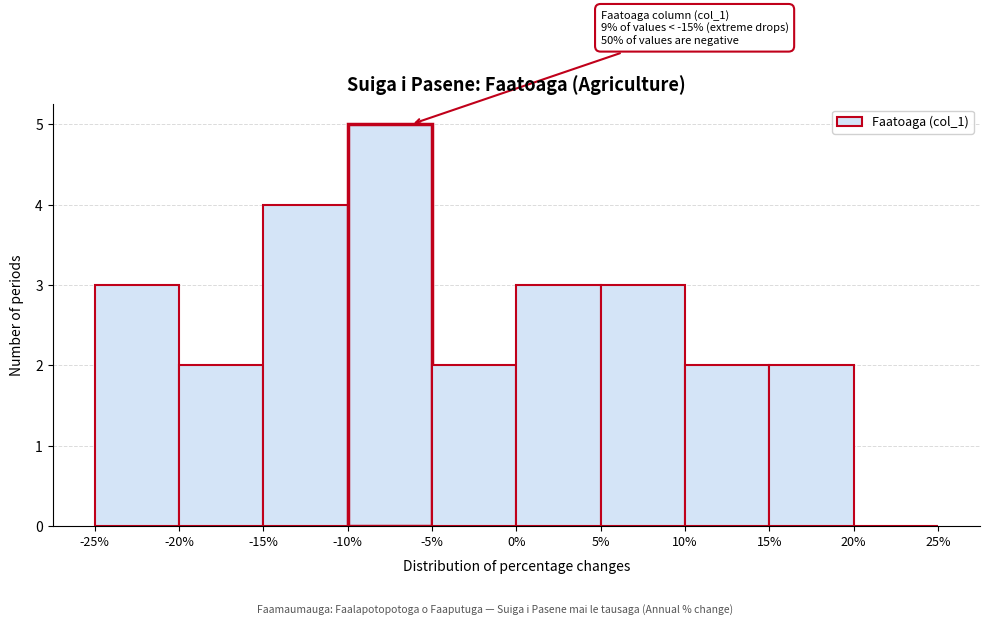

Over which range of the x-axis is the bar tallest?

-10% to -5%